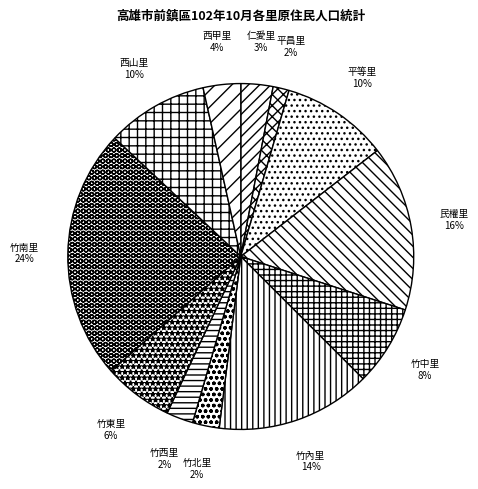

Is it true that 民權里 is 16% of the pie?

True